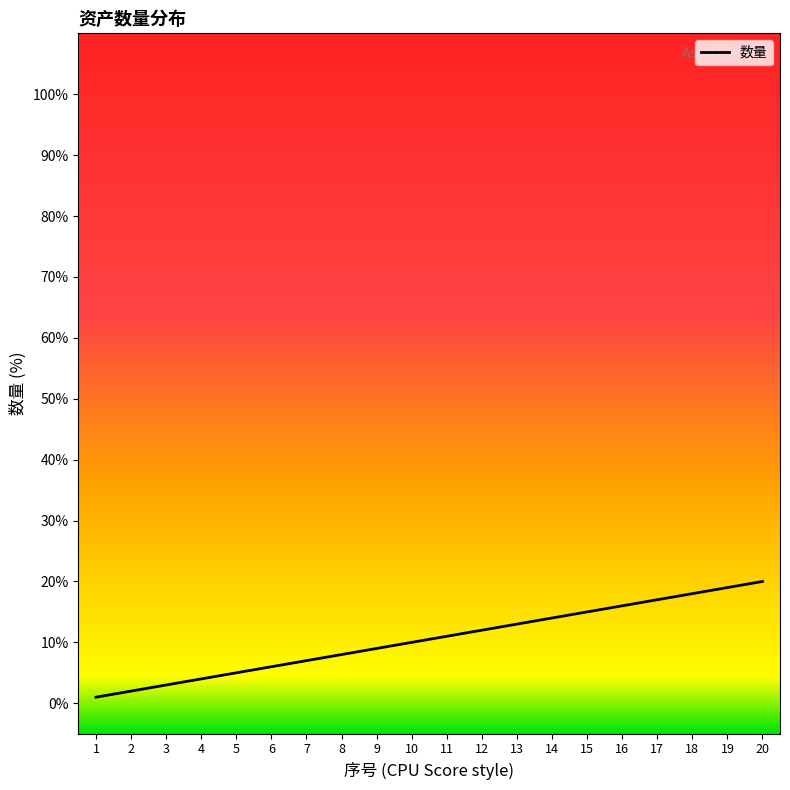

Rank the categories by value from lowest to highest.

1, 2, 3, 4, 5, 6, 7, 8, 9, 10, 11, 12, 13, 14, 15, 16, 17, 18, 19, 20